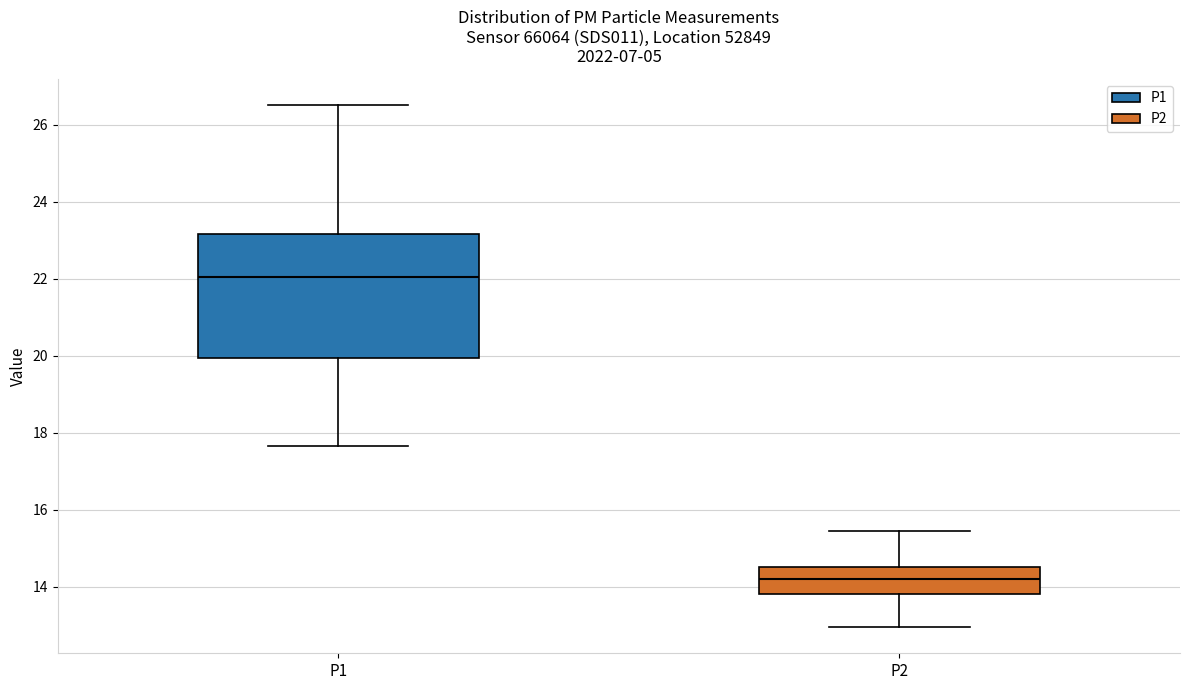

Reading left to right, transcribe this box plot: for each box, give where its median line is, the range the box spans, and where its two whiskers end, as read against the y-axis. The values are not printed on the chart, so give them approximately, as read against the axis.

P1: median 22.0, box 20.0 to 23.2, whiskers 17.6 to 26.6
P2: median 14.2, box 13.8 to 14.6, whiskers 13.0 to 15.4